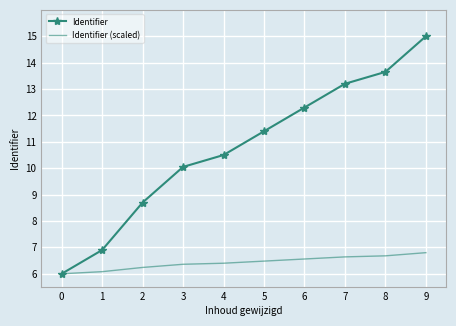

What is the difference between the highest and lowest values at 9?

8.2